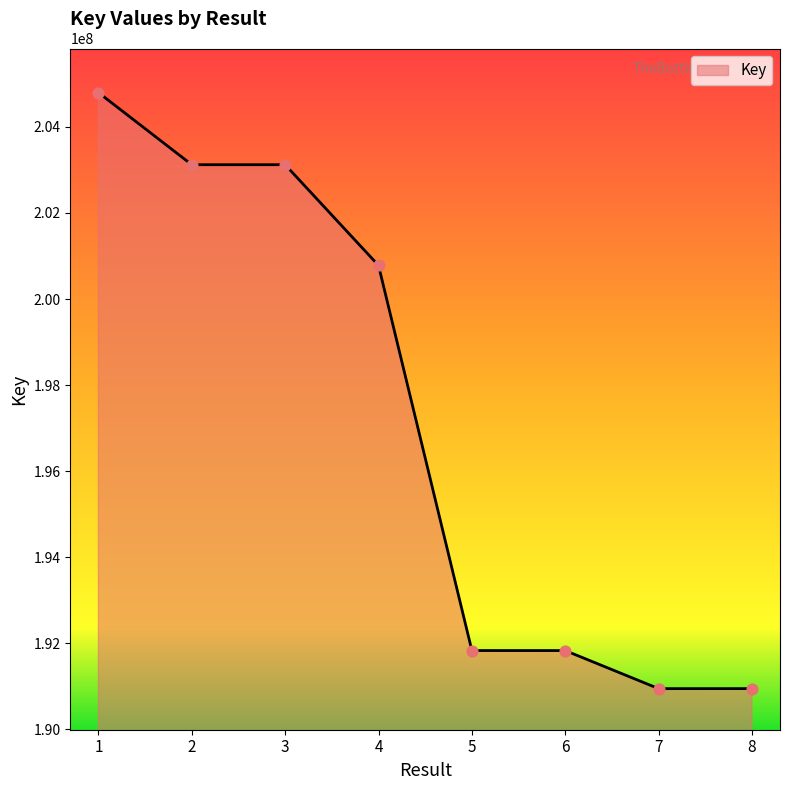

Which has a higher value, 6 or 1?

1